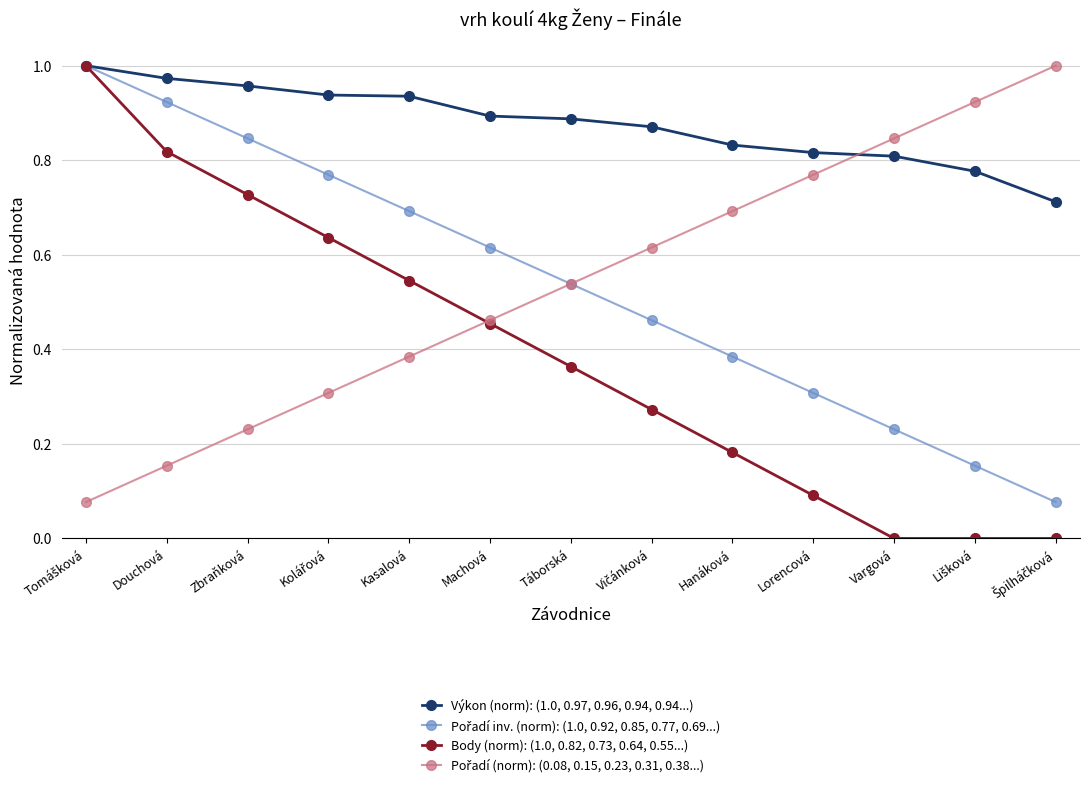

Which series has the largest total across all categories?

Výkon (norm): (1.0, 0.97, 0.96, 0.94, 0.94...)